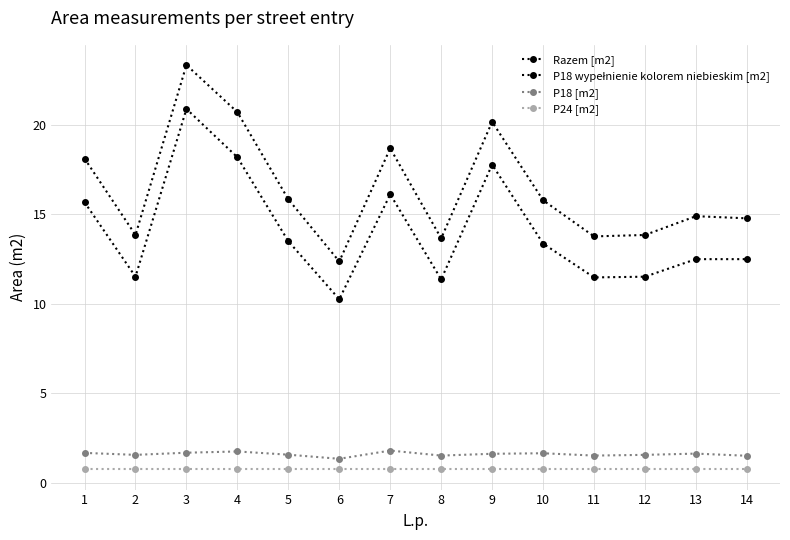

How many lines are shown in the chart?

4